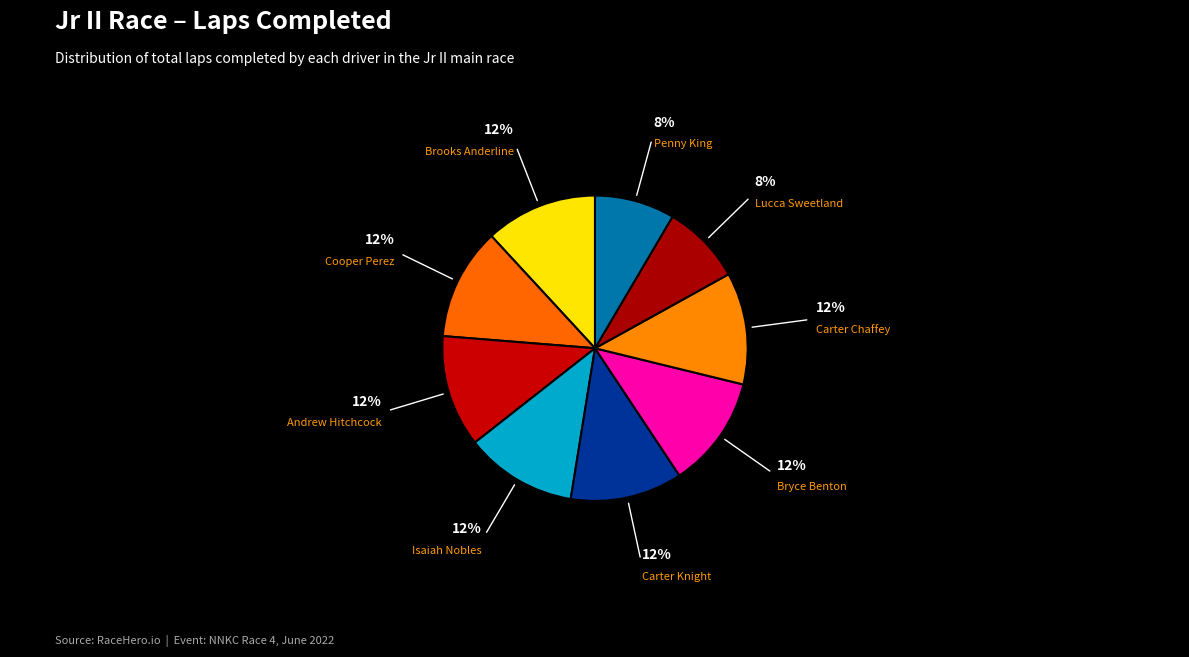

Count the number of slices in the pie.

9